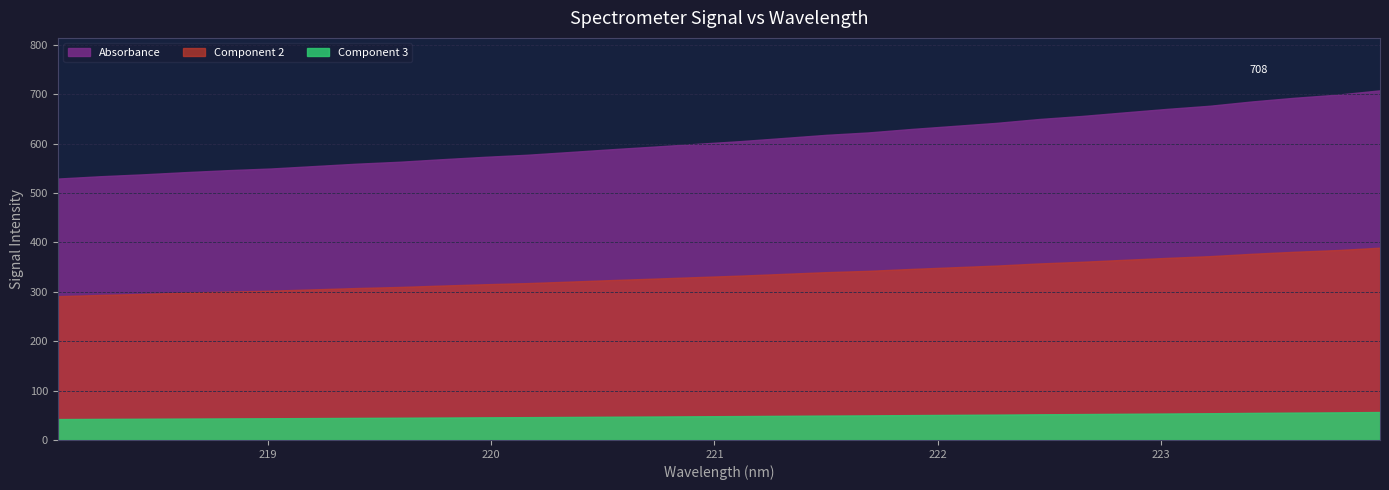

Rank the categories by value from highest to lowest.

223.9802, 223.7895, 223.5987, 223.408, 223.2172, 223.0264, 222.8355, 222.6447, 222.4538, 222.263, 222.0721, 221.8812, 221.6902, 221.4993, 221.3083, 221.1174, 220.9264, 220.7354, 220.5444, 220.3533, 220.1623, 219.9712, 219.7801, 219.589, 219.3979, 219.2067, 219.0156, 218.8244, 218.6332, 218.442, 218.2508, 218.0596